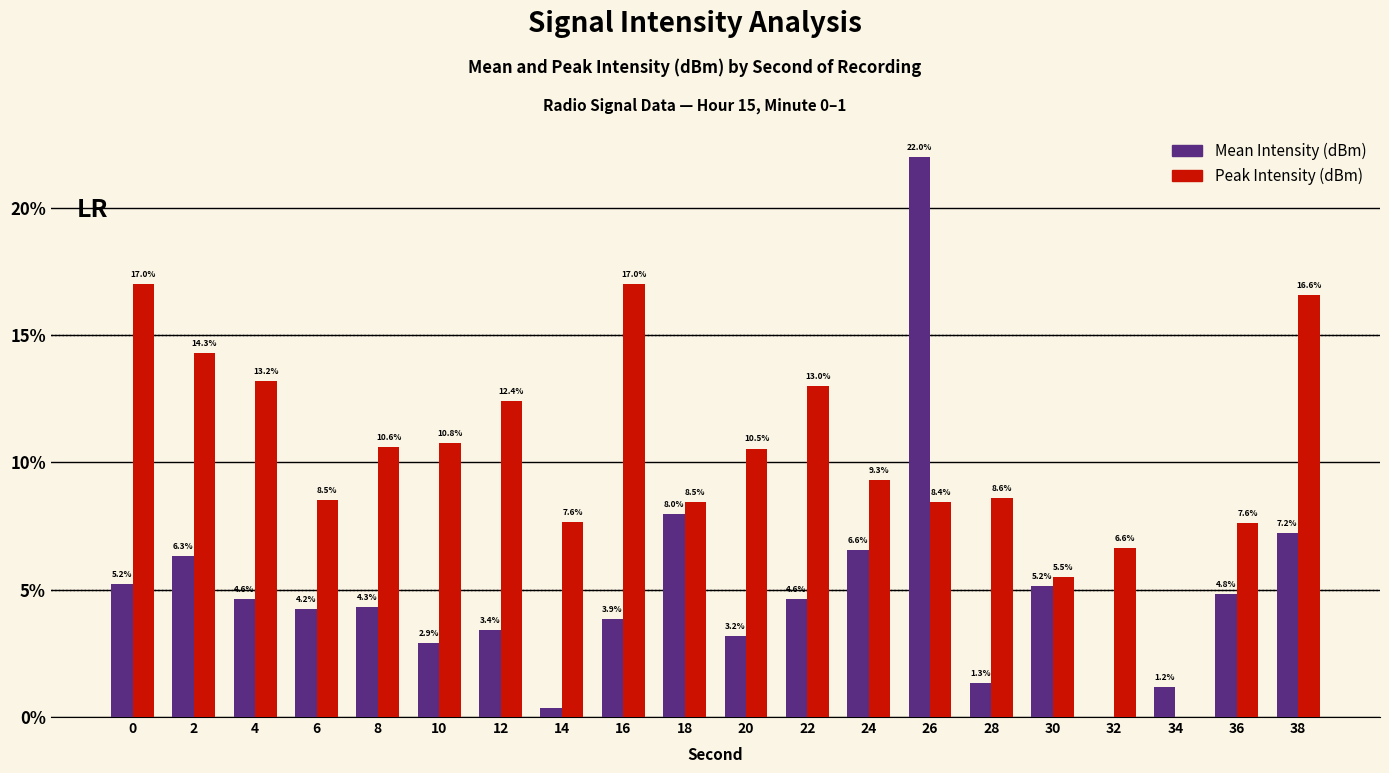

How many data points does each series have?

20